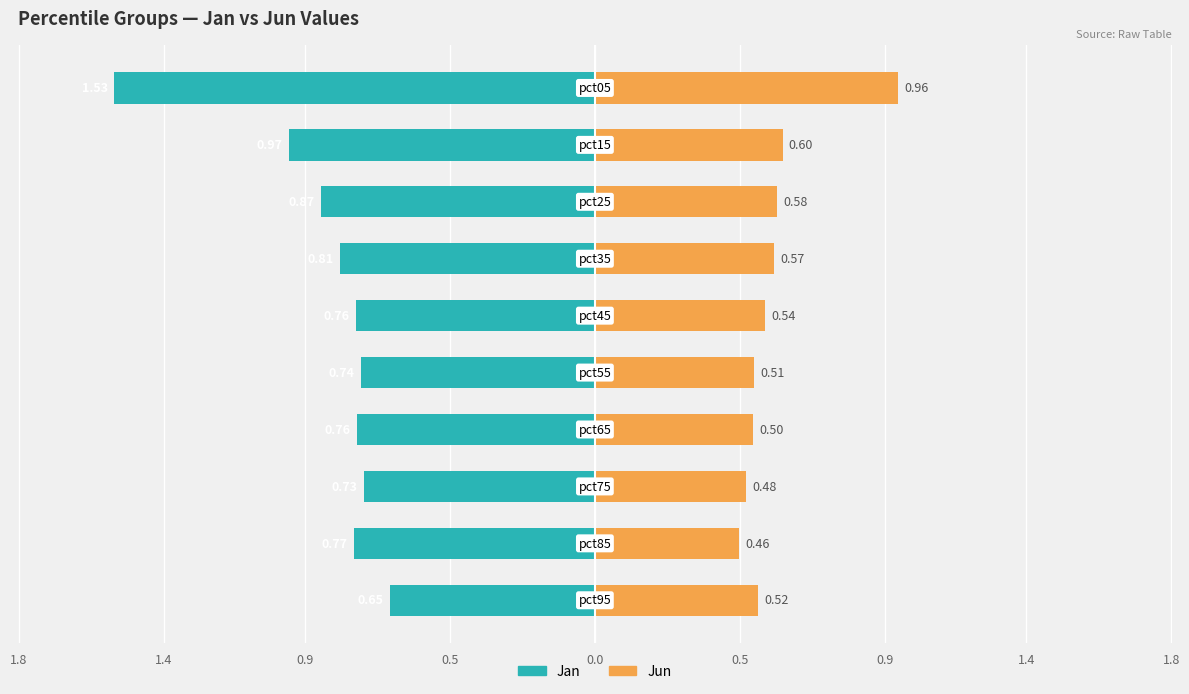

Is it true that Jun equals 0.8 at 1.8?

False